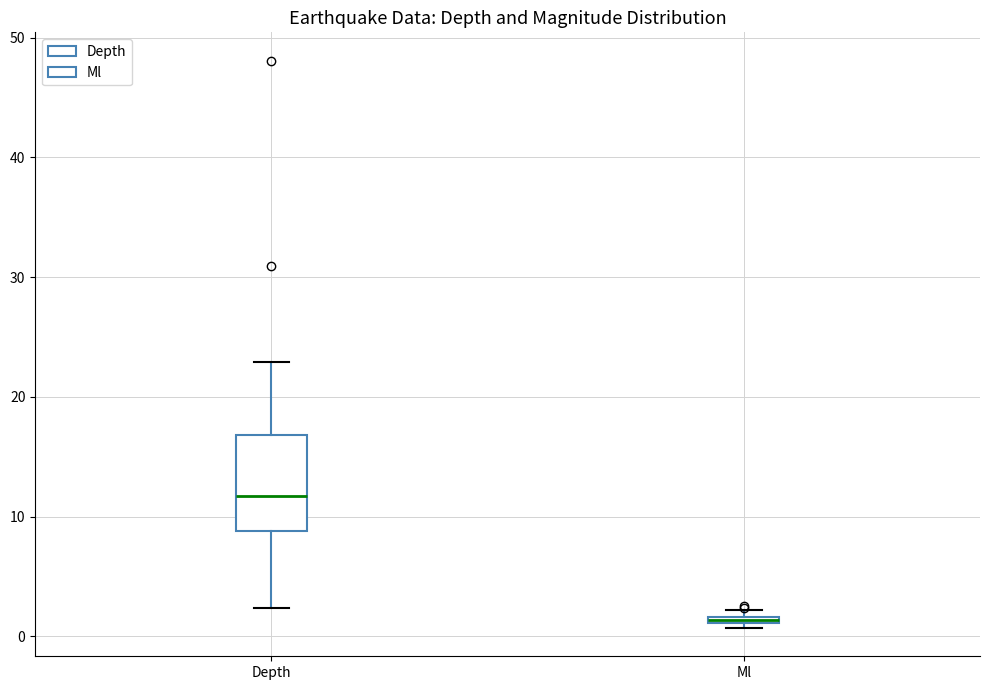

Where is the upper edge of the box for Ml on the y-axis? The values are not printed on the chart, so give them approximately, as read against the axis.

2